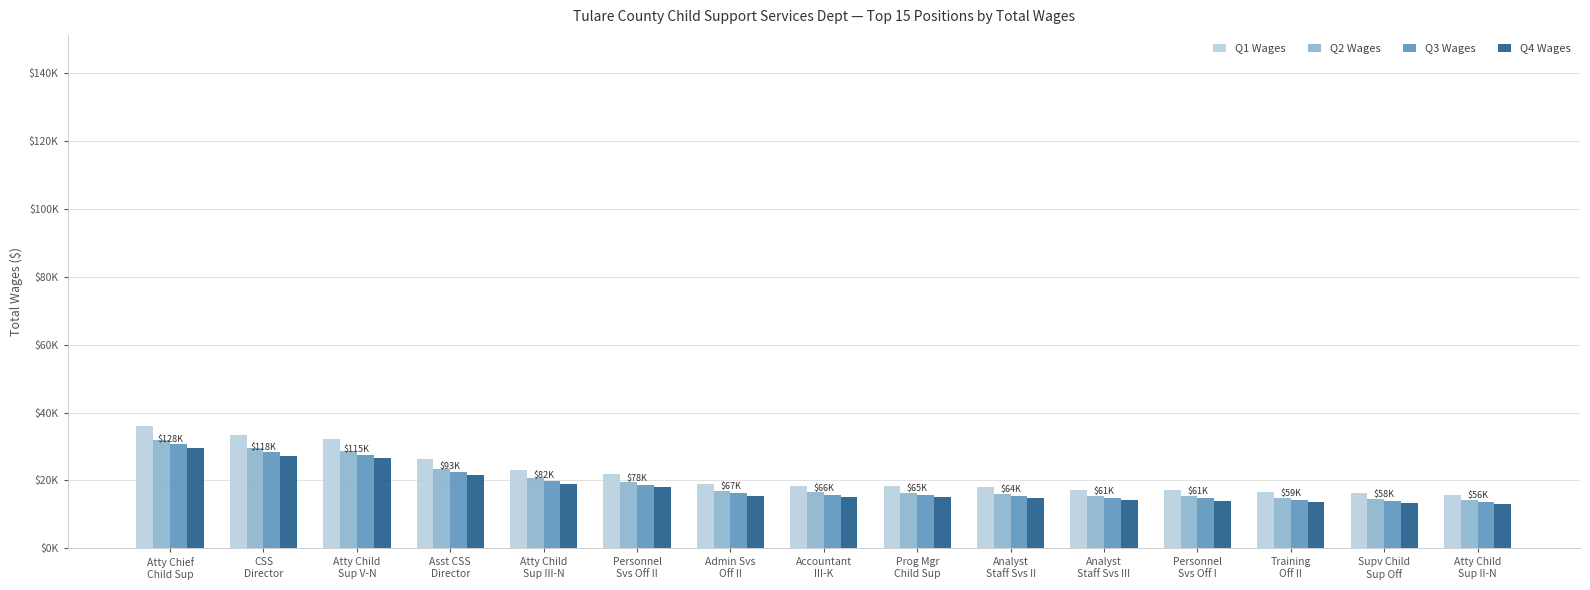

What are all the series names shown in the legend?

Q1 Wages, Q2 Wages, Q3 Wages, Q4 Wages